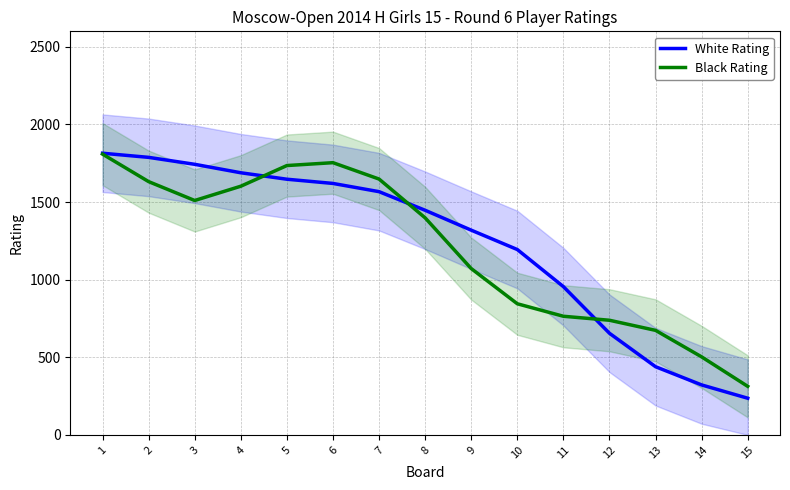

What is the maximum value for Black Rating?

1808.9